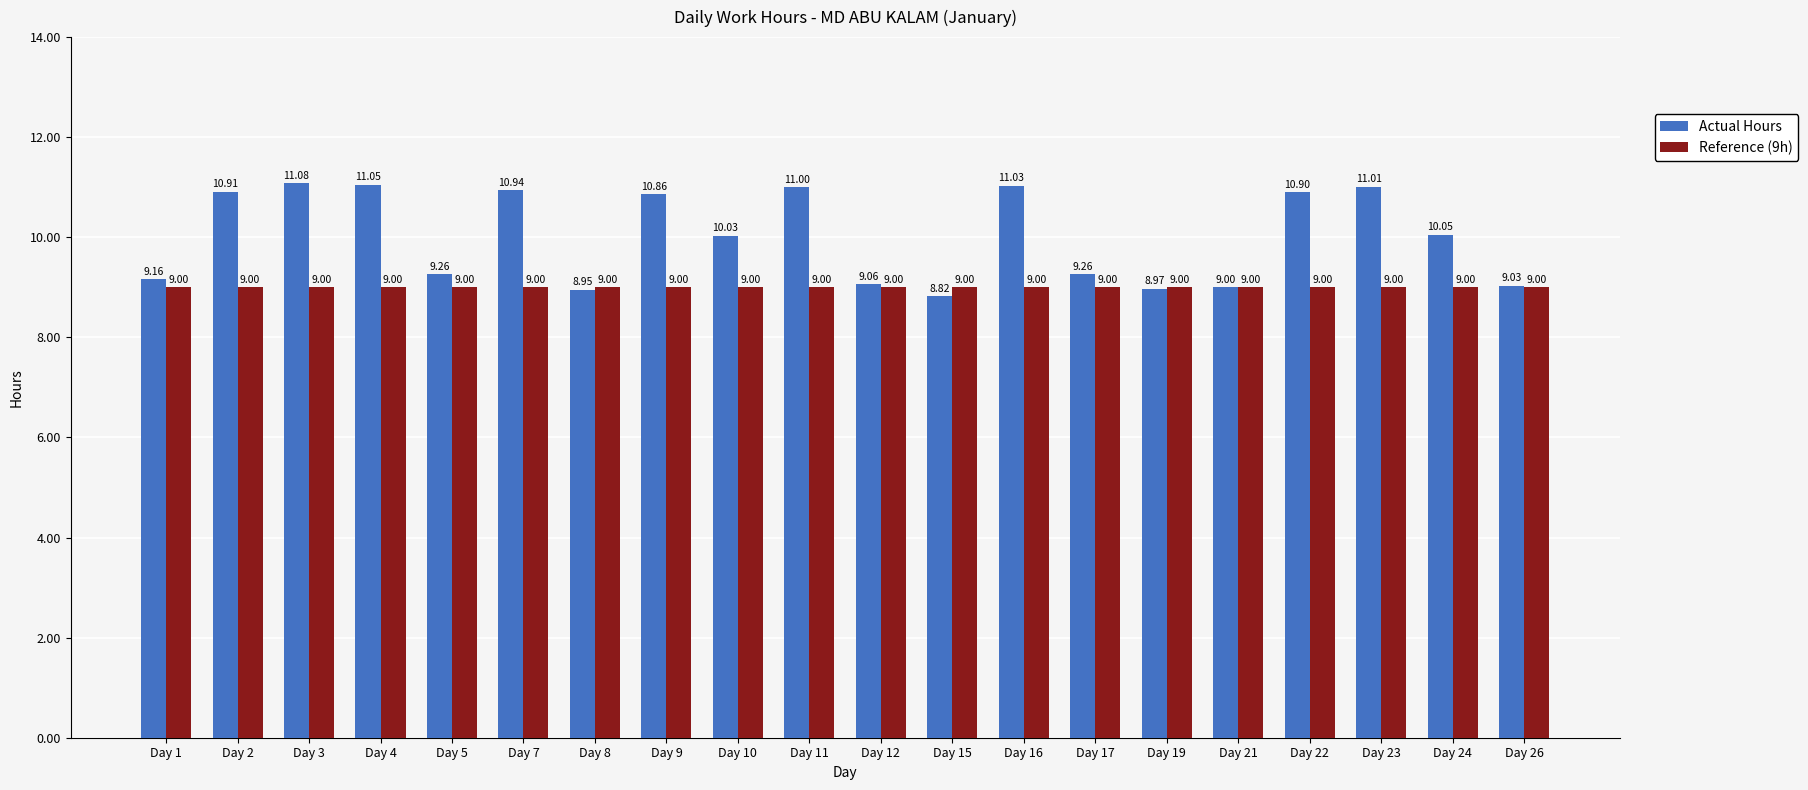

Which series changed the most between Day 2 and Day 7?

Actual Hours